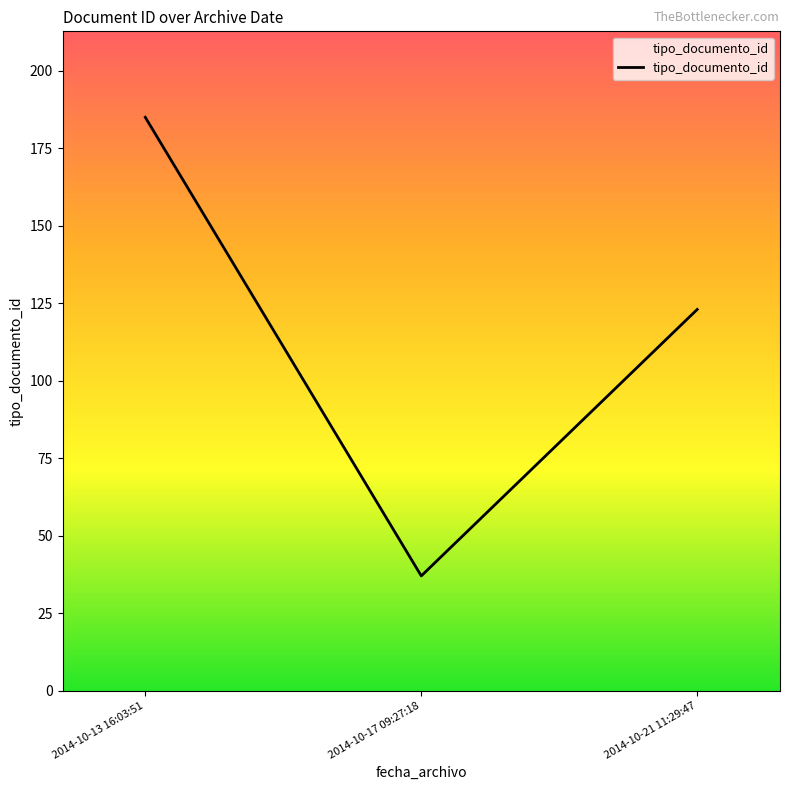

Rank the categories by value from highest to lowest.

2014-10-13 16:03:51, 2014-10-21 11:29:47, 2014-10-17 09:27:18